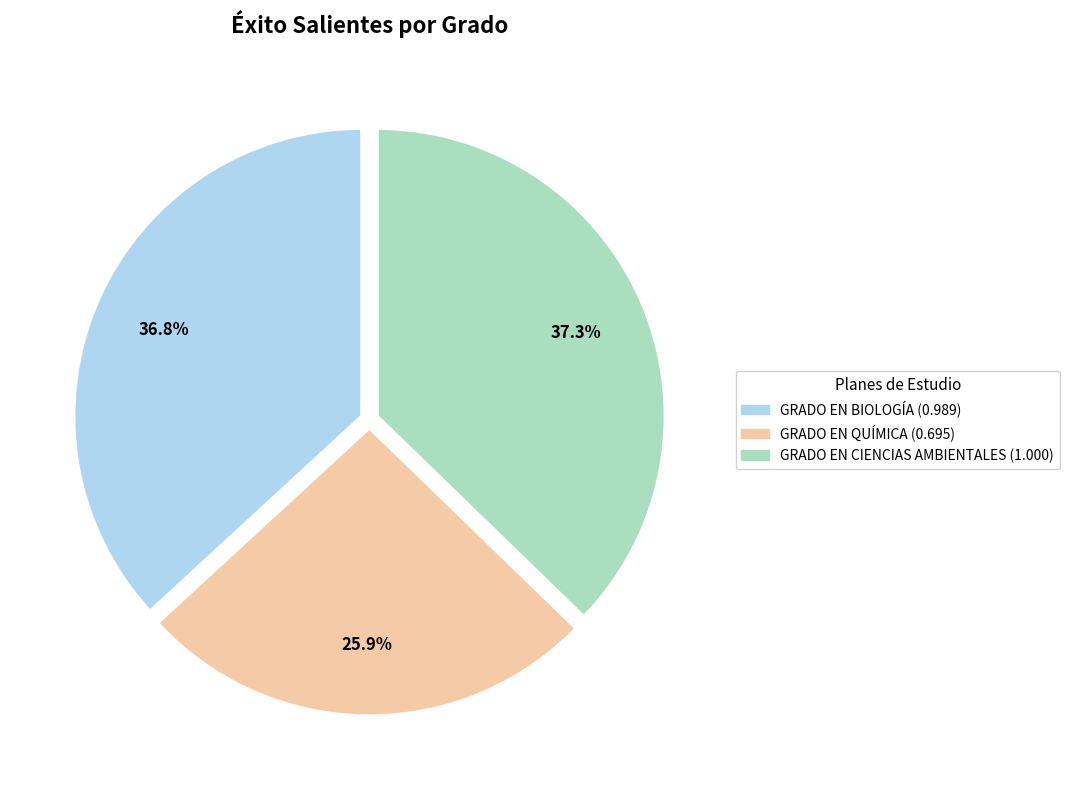

How many segments does this pie chart have?

3